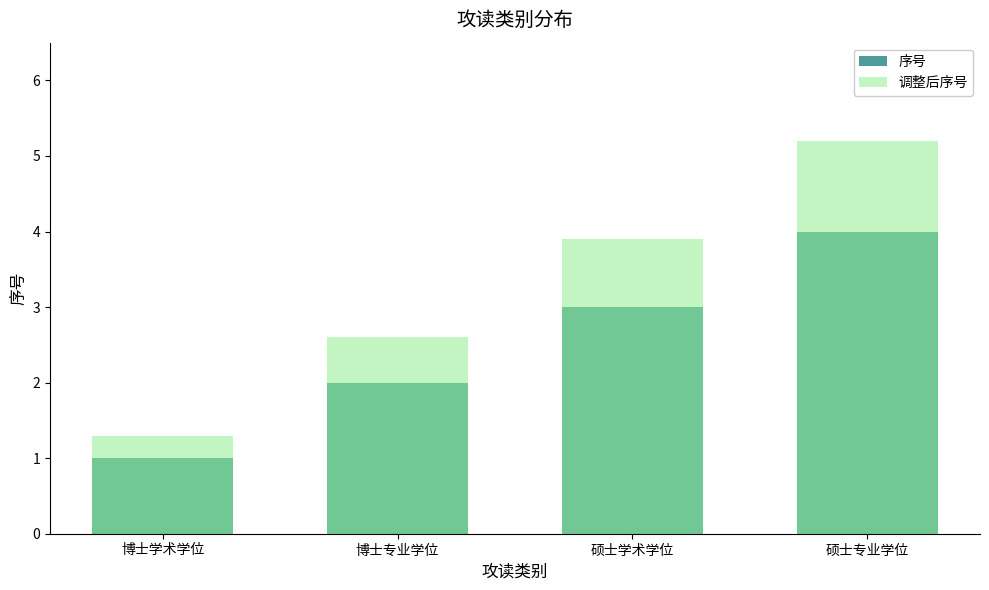

The 序号 series shows 1.6 at 博士学术学位. True or false?

False